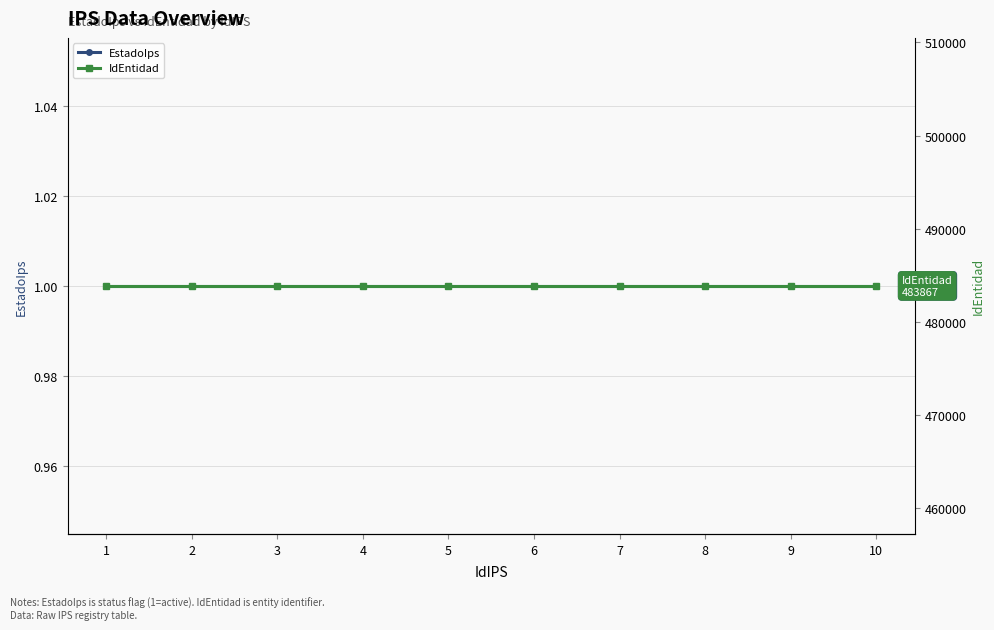

Between 2 and 10, which series saw the biggest shift?

EstadoIps